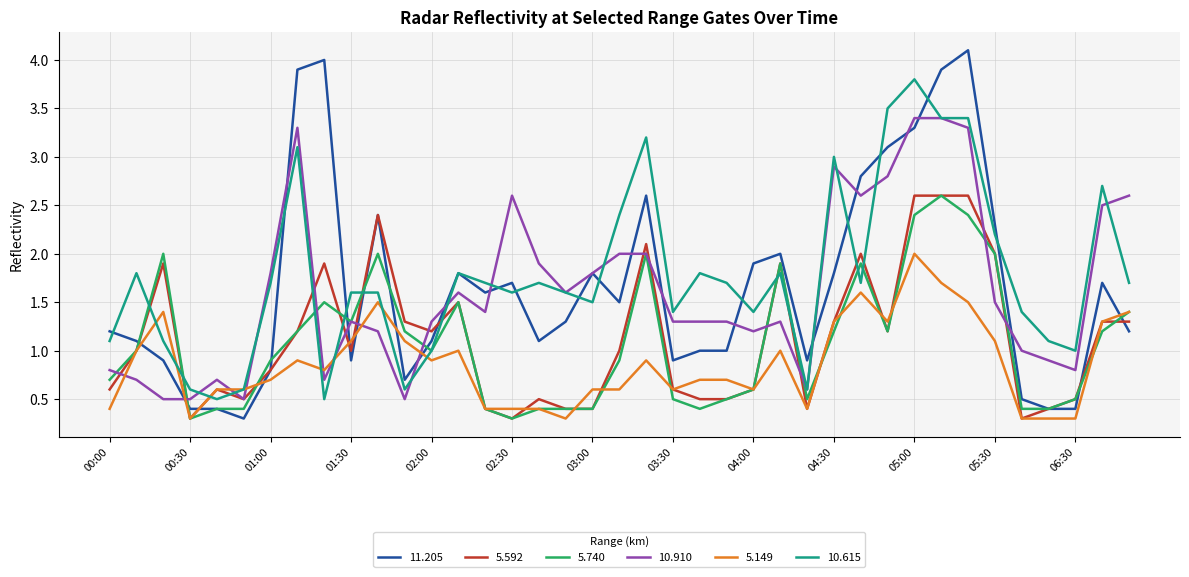

Which series ends up on top after the final intersection of 10.615 and 5.592?

10.615